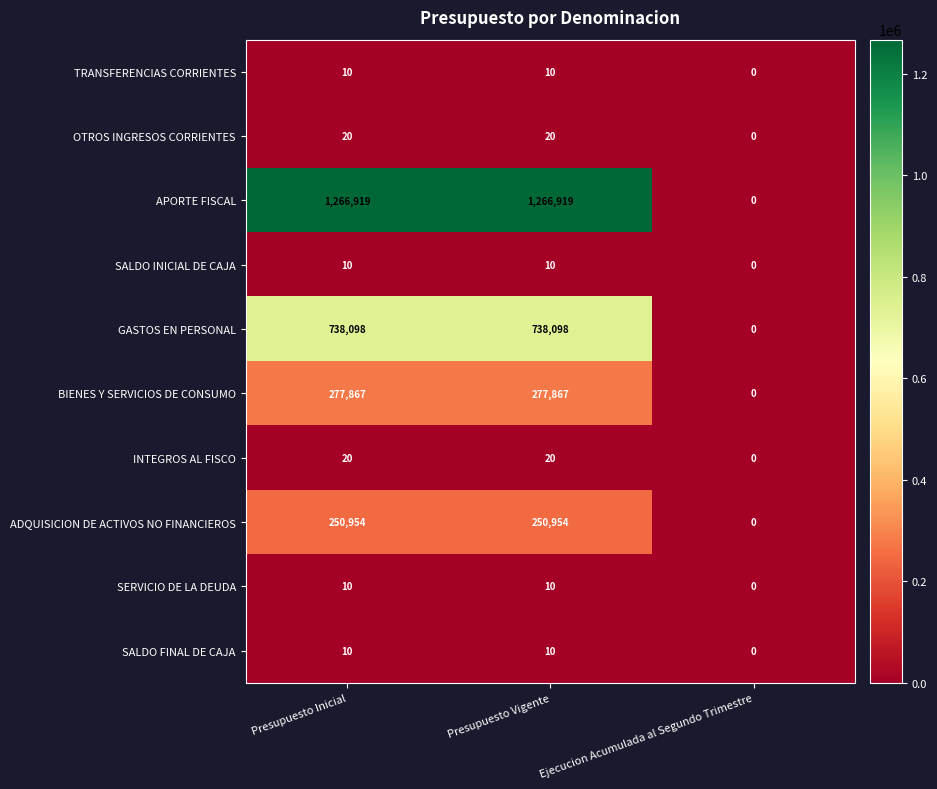

The value of SALDO FINAL DE CAJA at Presupuesto Inicial is 17. True or false?

False